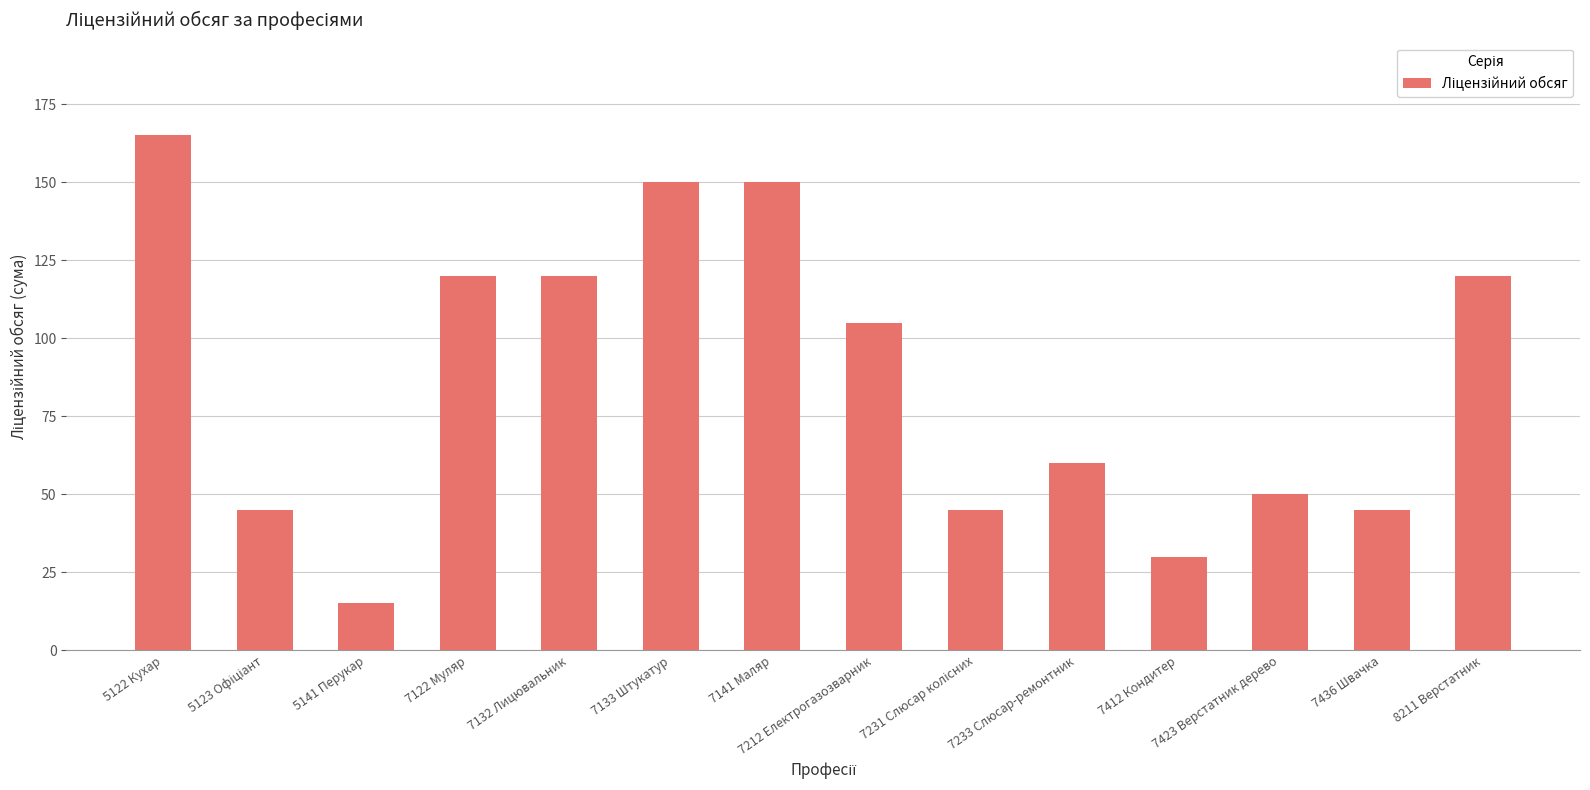

Count the number of categories in the chart.

14